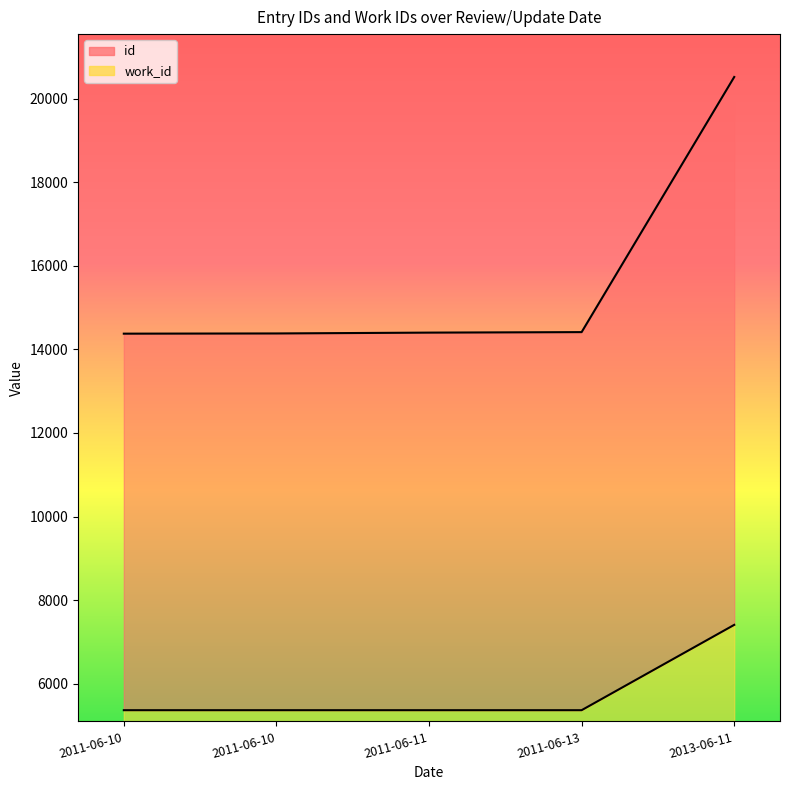

What is the value of the id point at the 5th from the left?

20518